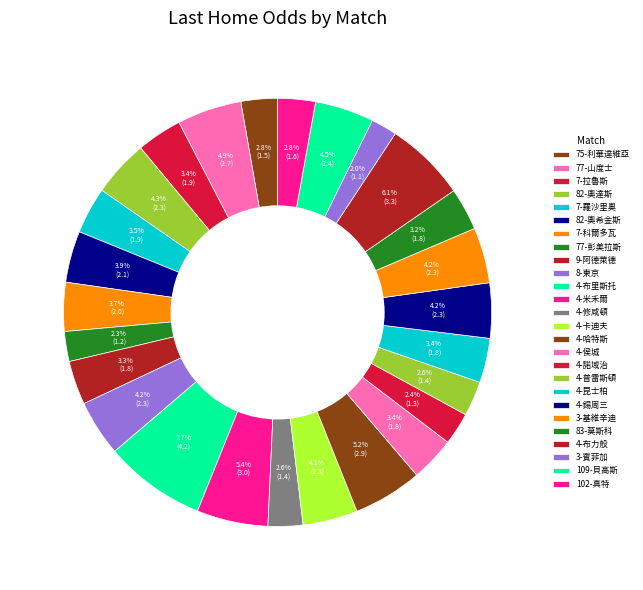

Count the number of slices in the pie.

26